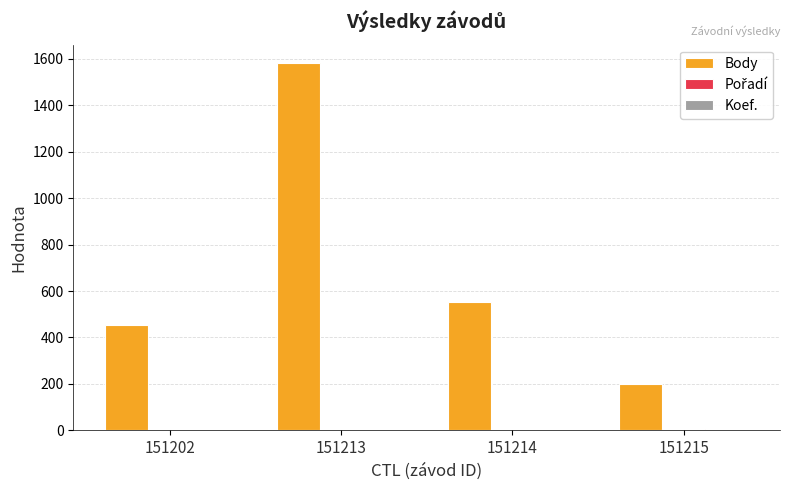

Which series has the largest total across all categories?

Body